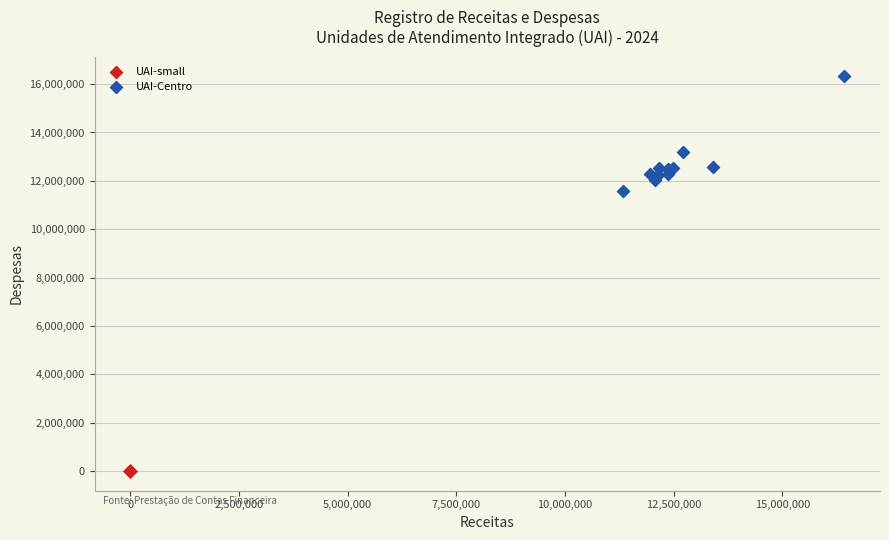

Which series contains the lowest Y value?

UAI-small